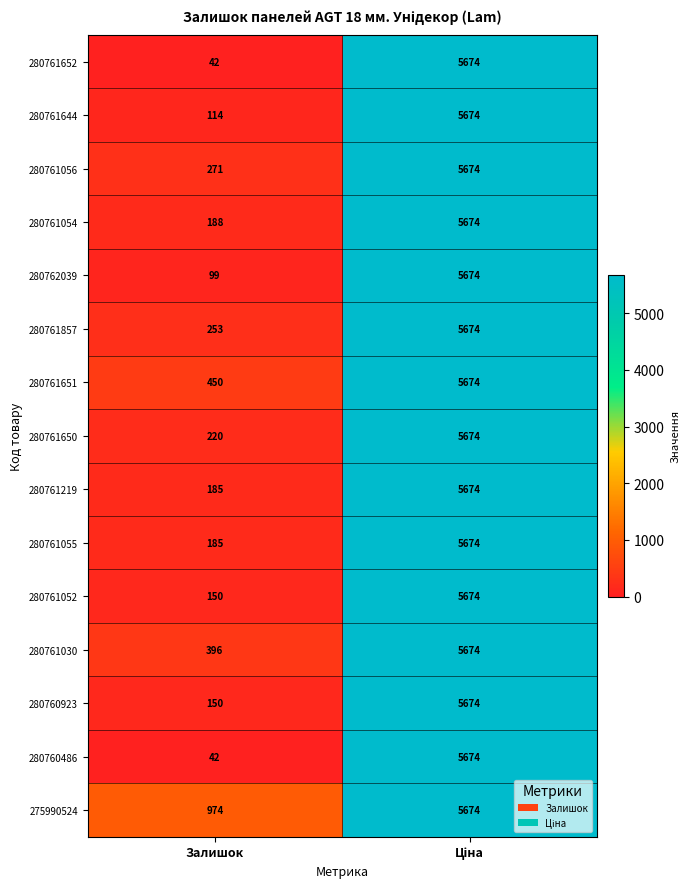

What is the total value across all series at Залишок?

3719